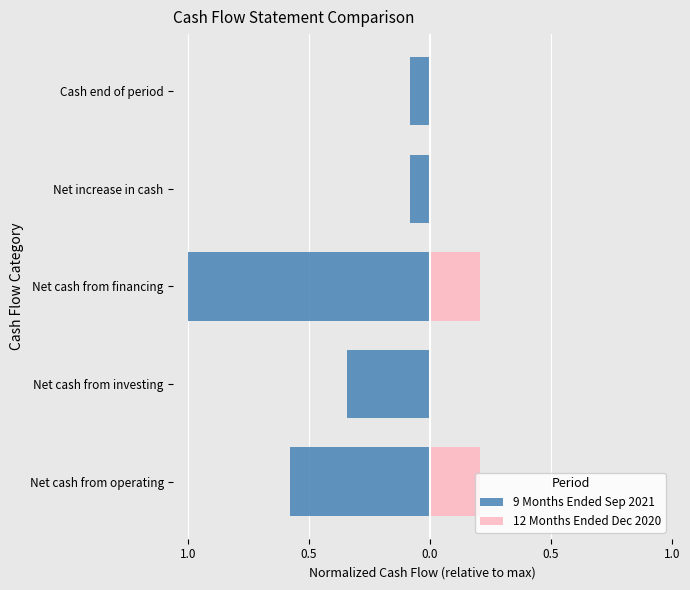

What is the smallest value displayed?

-1.0